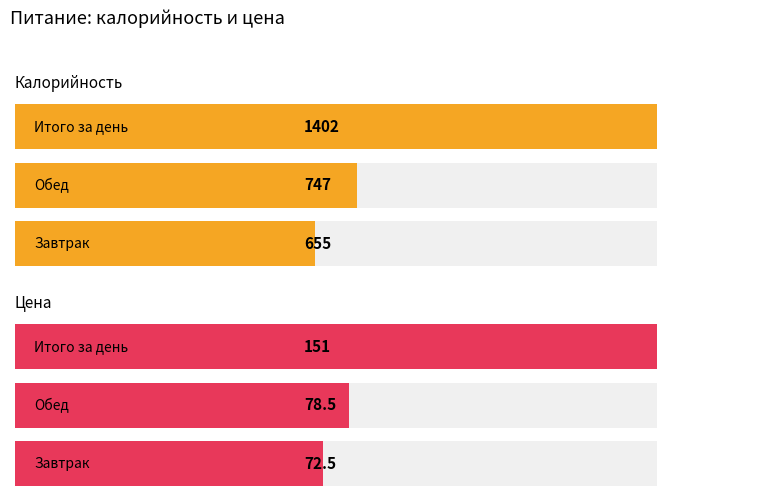

List the labels in order of Калорийность value, smallest first.

Завтрак, Обед, Итого за день